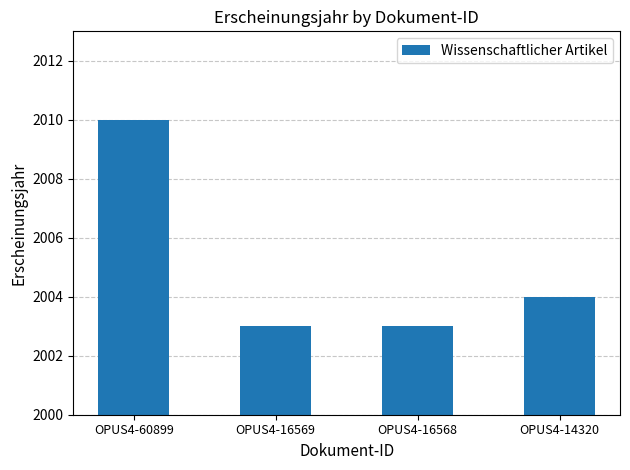

What is the minimum value shown in the chart?

2003